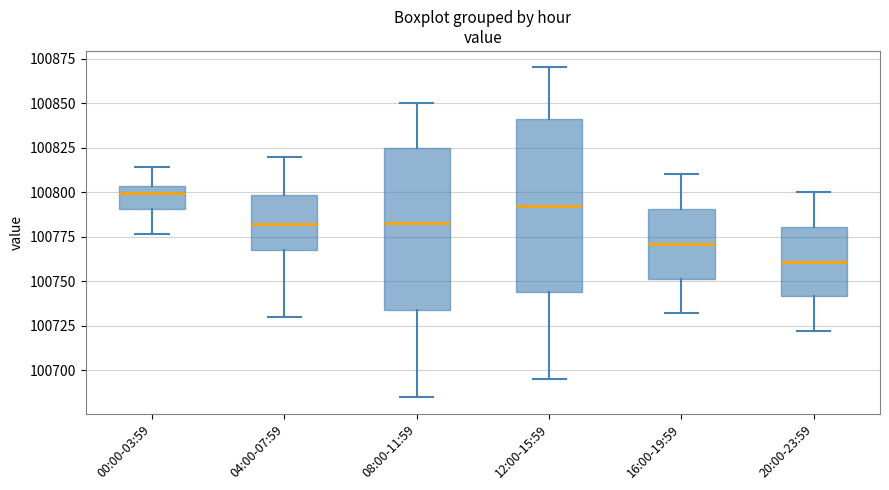

Reading left to right, transcribe this box plot: for each box, give where its median line is, the range the box spans, and where its two whiskers end, as read against the y-axis. The values are not printed on the chart, so give them approximately, as read against the axis.

00:00-03:59: median 100800, box 100790 to 100805, whiskers 100775 to 100815
04:00-07:59: median 100780, box 100770 to 100800, whiskers 100730 to 100820
08:00-11:59: median 100785, box 100735 to 100825, whiskers 100685 to 100850
12:00-15:59: median 100795, box 100745 to 100840, whiskers 100695 to 100870
16:00-19:59: median 100770, box 100750 to 100790, whiskers 100730 to 100810
20:00-23:59: median 100760, box 100740 to 100780, whiskers 100720 to 100800